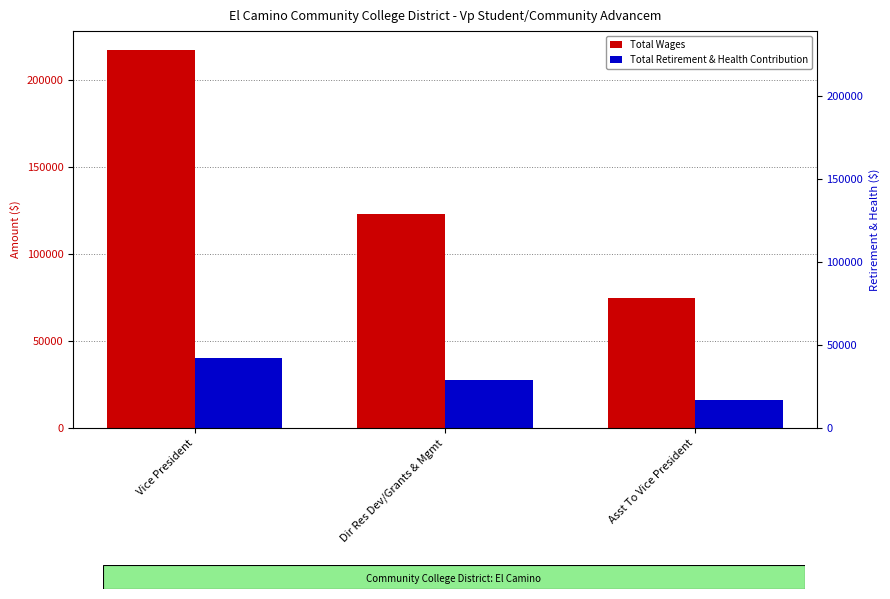

What is the value of the Total Wages bar at the 1st from the left?

217186